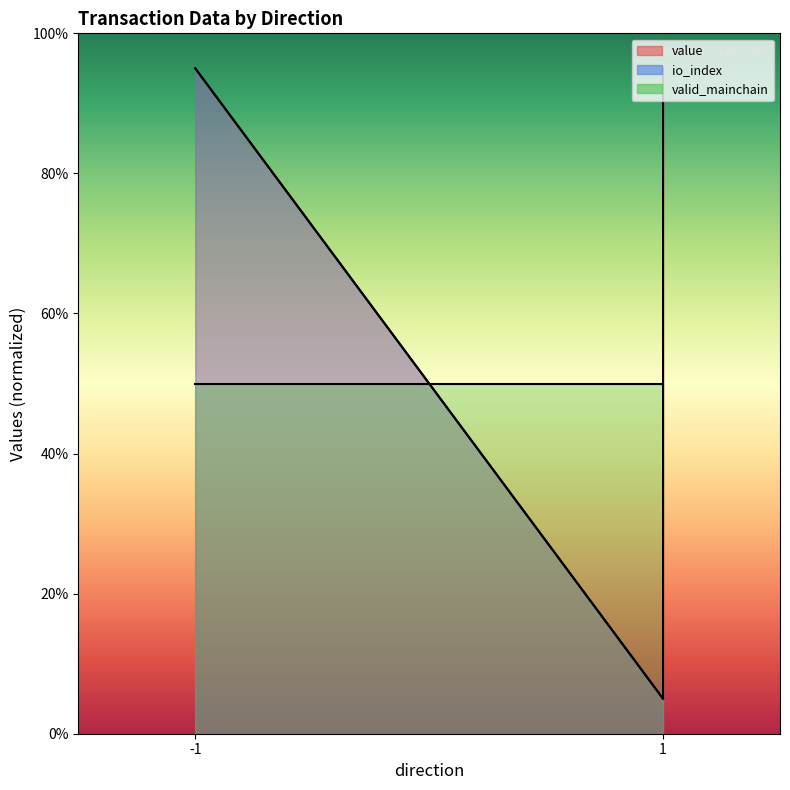

Where is value nearest to the value 50?

-1